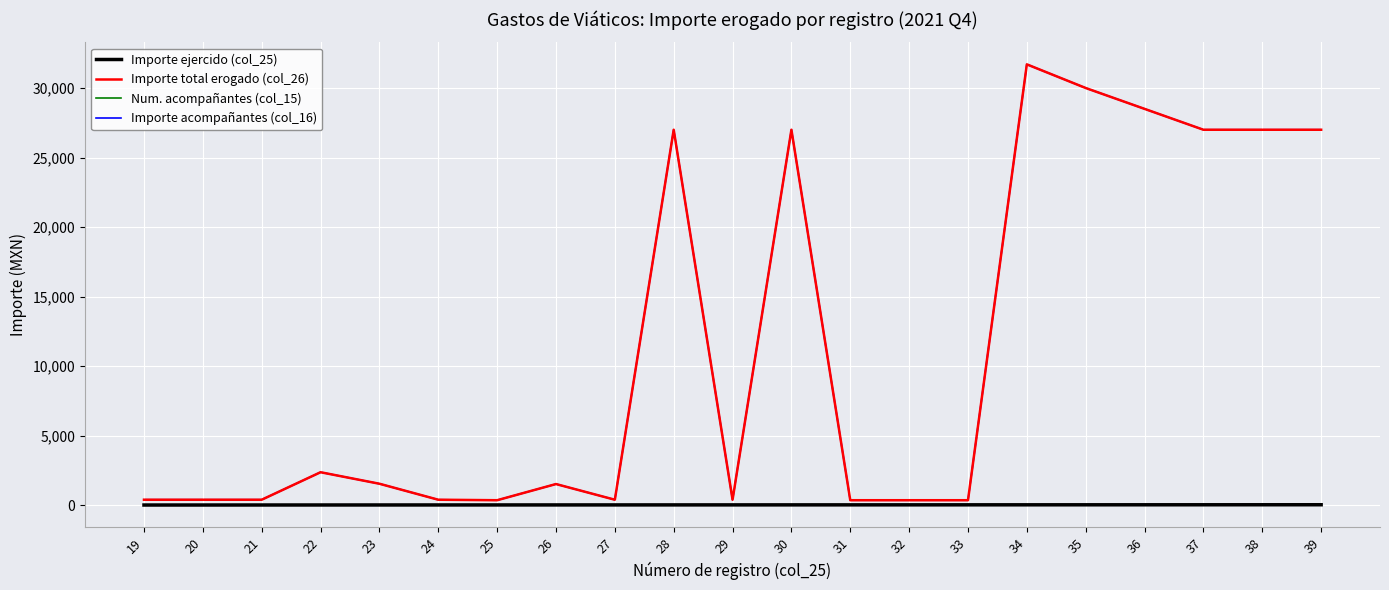

Is this an area chart (filled region under the line)?

No